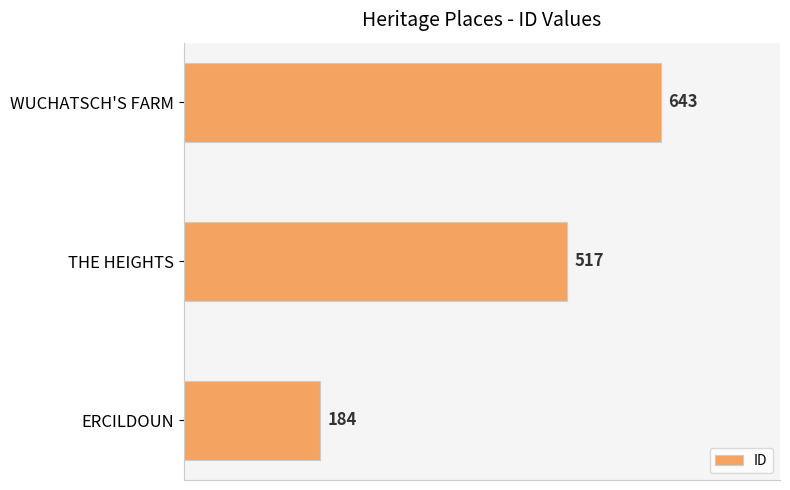

What is the sum of all values?

1344